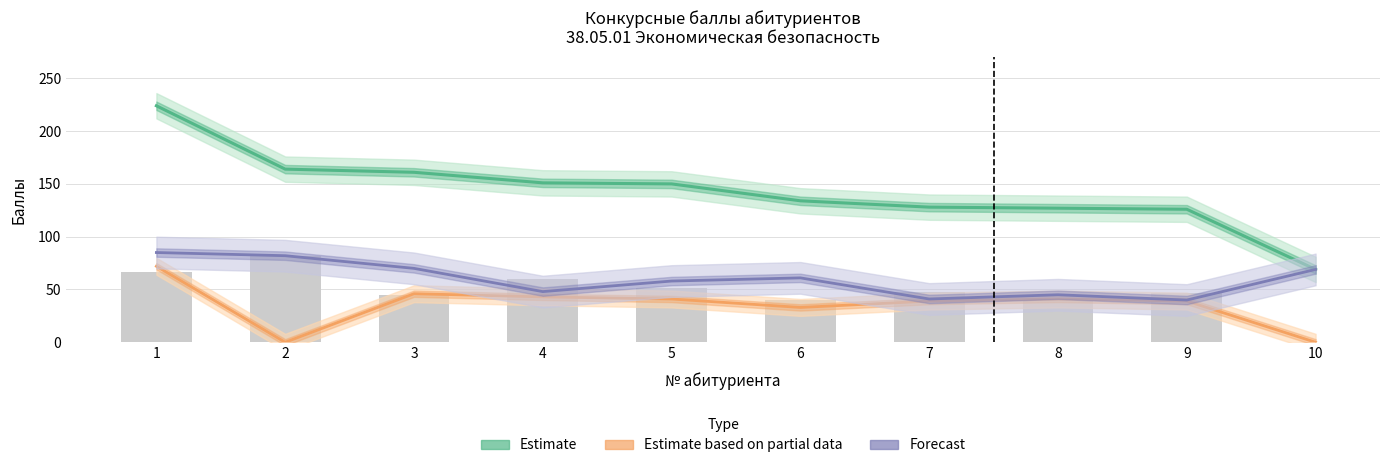

Which series has the largest total across all categories?

Estimate